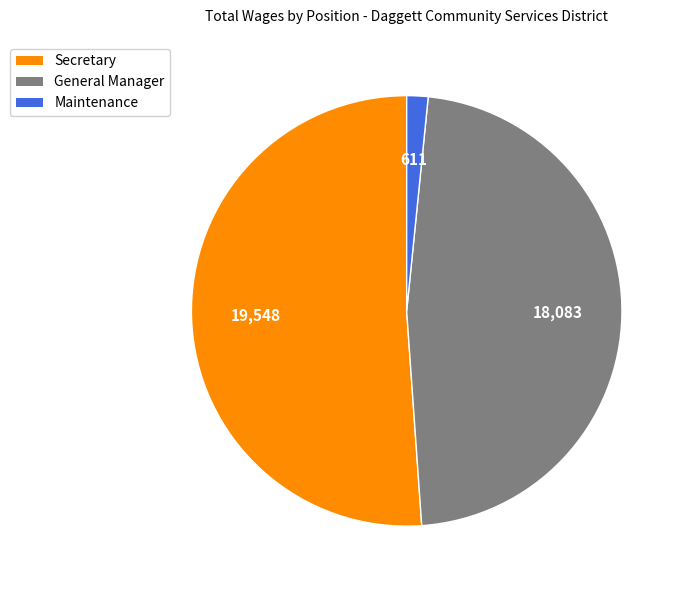

What is the majority slice?

Secretary